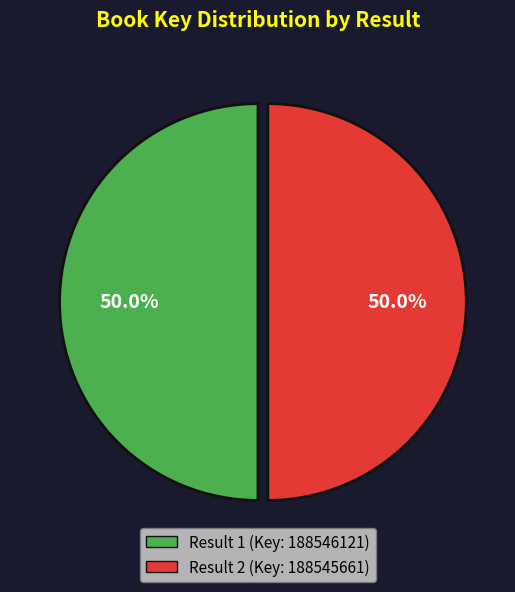

Which slice is the largest?

1